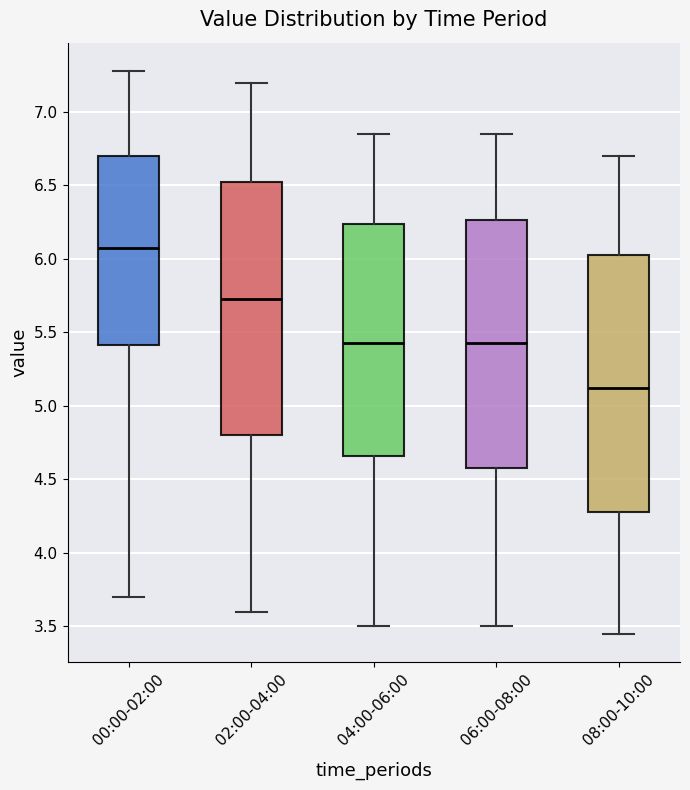

Reading left to right, transcribe this box plot: for each box, give where its median line is, the range the box spans, and where its two whiskers end, as read against the y-axis. The values are not printed on the chart, so give them approximately, as read against the axis.

00:00-02:00: median 6.10, box 5.40 to 6.70, whiskers 3.70 to 7.30
02:00-04:00: median 5.75, box 4.80 to 6.55, whiskers 3.60 to 7.20
04:00-06:00: median 5.45, box 4.65 to 6.25, whiskers 3.50 to 6.85
06:00-08:00: median 5.45, box 4.60 to 6.25, whiskers 3.50 to 6.85
08:00-10:00: median 5.15, box 4.30 to 6.05, whiskers 3.45 to 6.70